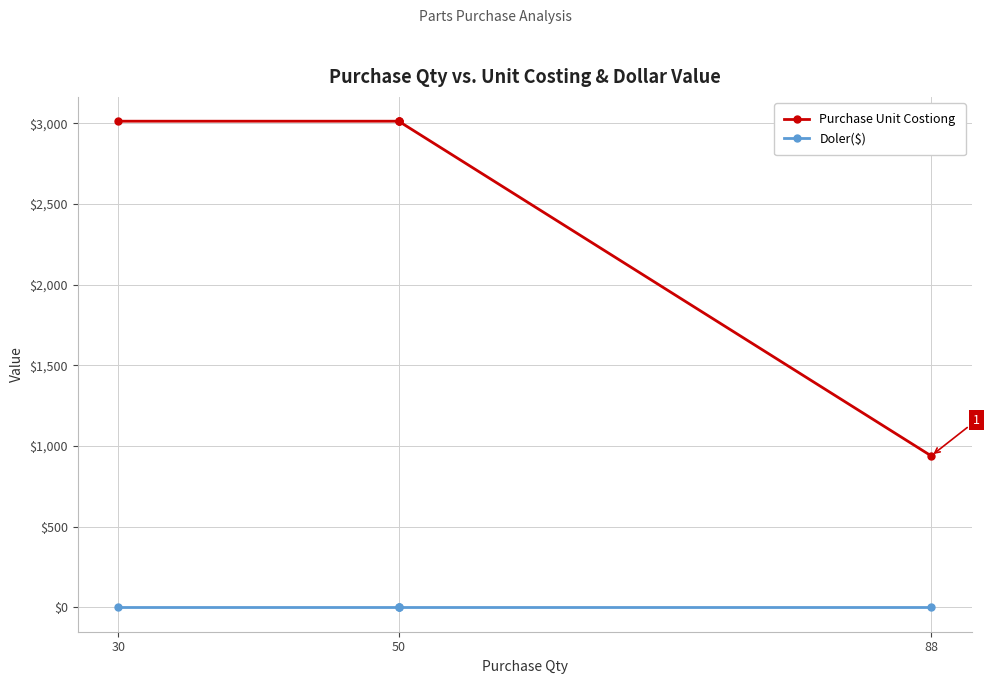

At which label does Purchase Unit Costiong reach its peak?

30